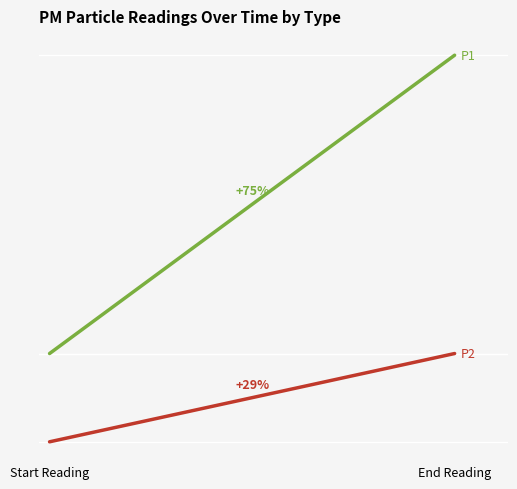

Which series has the largest total across all categories?

P1